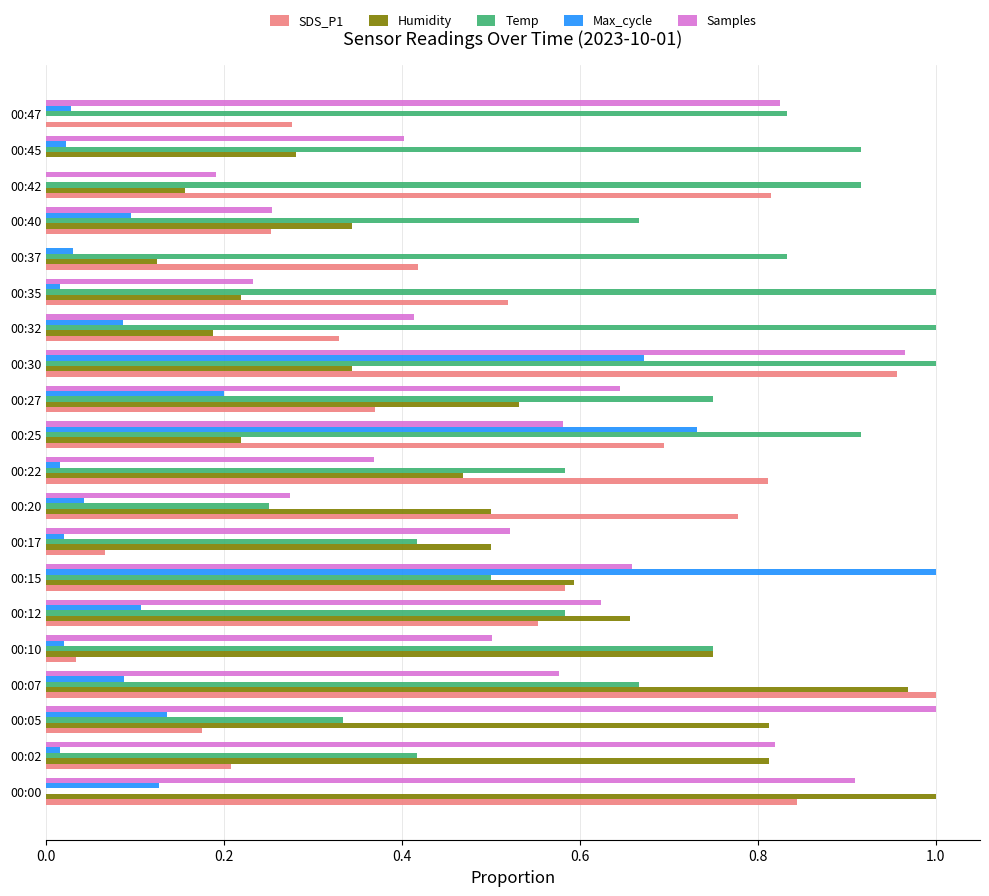

Is it true that Humidity equals -0.6 at 00:47?

False